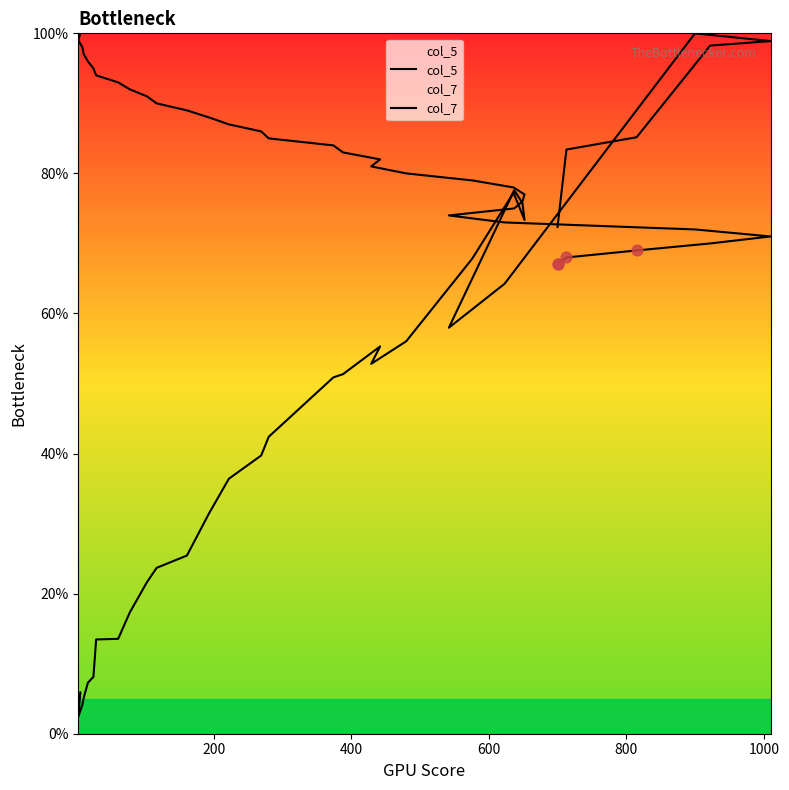

What are all the series names shown in the legend?

col_5, col_7